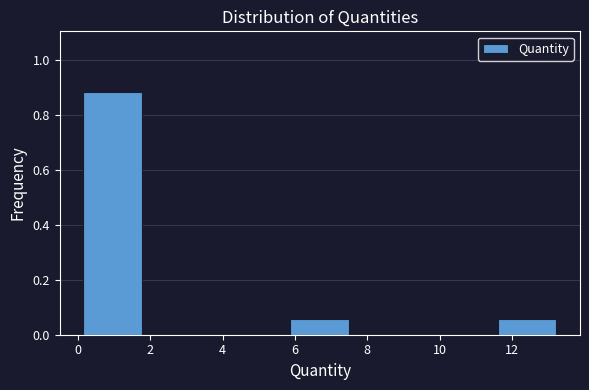

Over which range of the x-axis is the bar tallest?

0.0 to 2.0